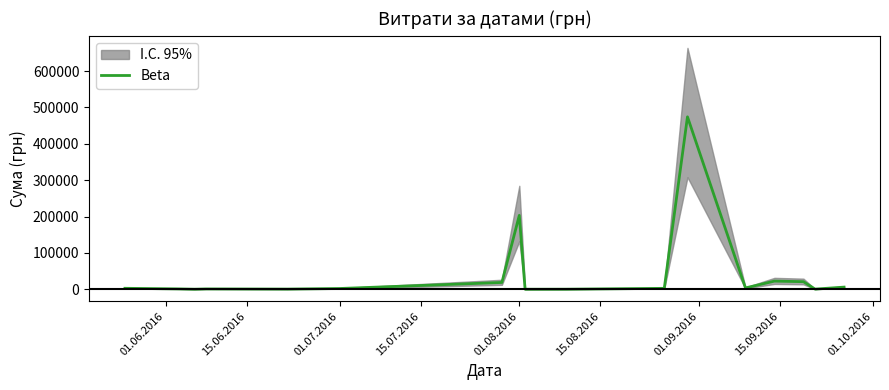

Where is Beta nearest to the value 237129?

01.08.2016